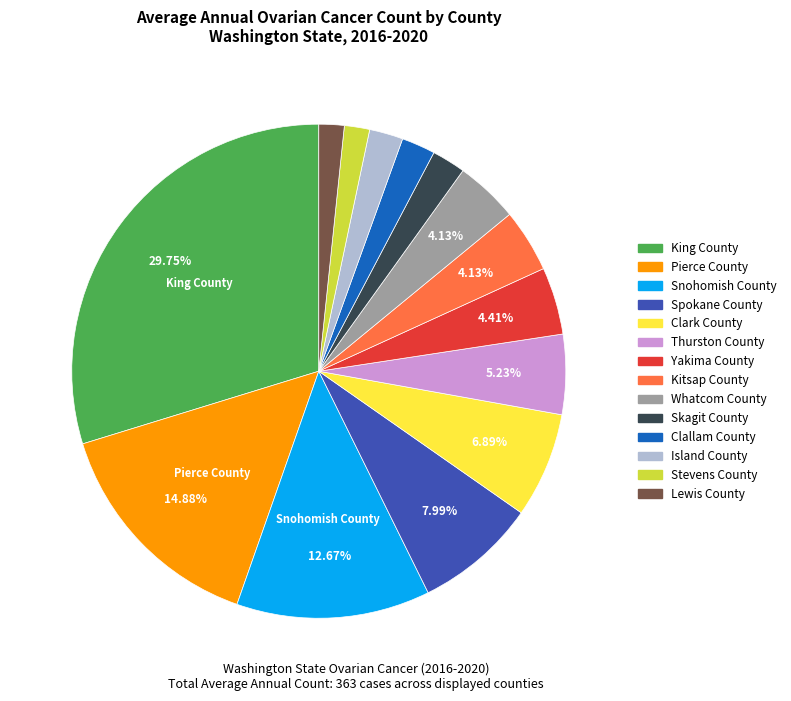

Which category has the biggest portion of the pie?

King County